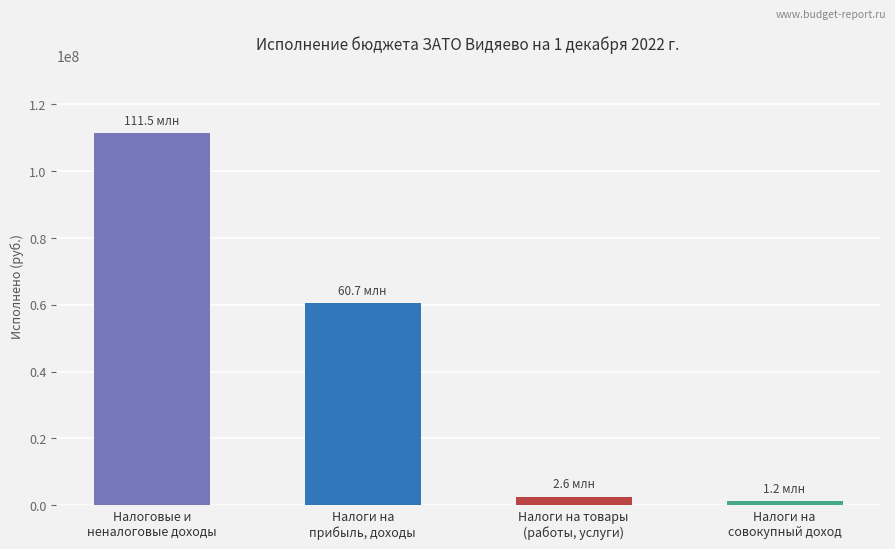

Rank the categories by value from highest to lowest.

Налоговые и
неналоговые доходы, Налоги на
прибыль, доходы, Налоги на товары
(работы, услуги), Налоги на
совокупный доход